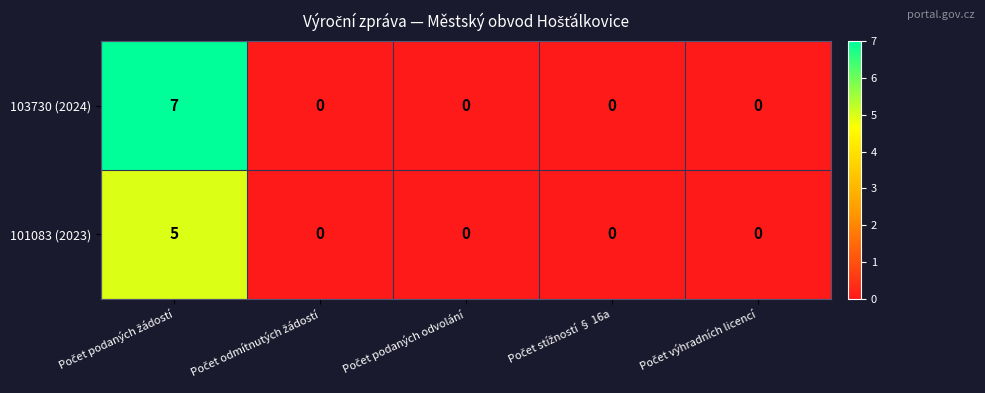

Which series has the largest total across all categories?

103730 (2024)